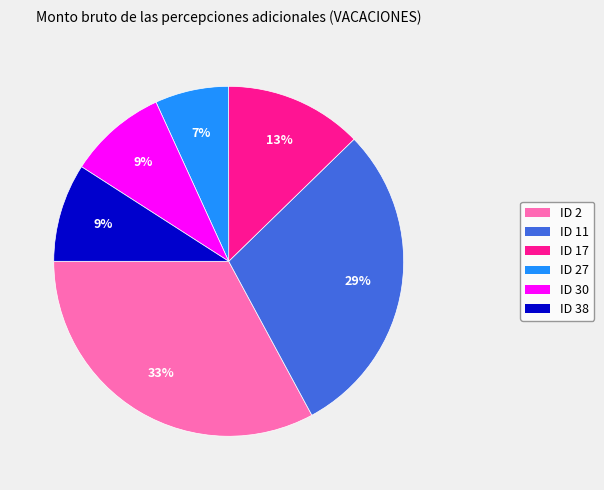

Is there any slice that represents more than half of the pie?

No